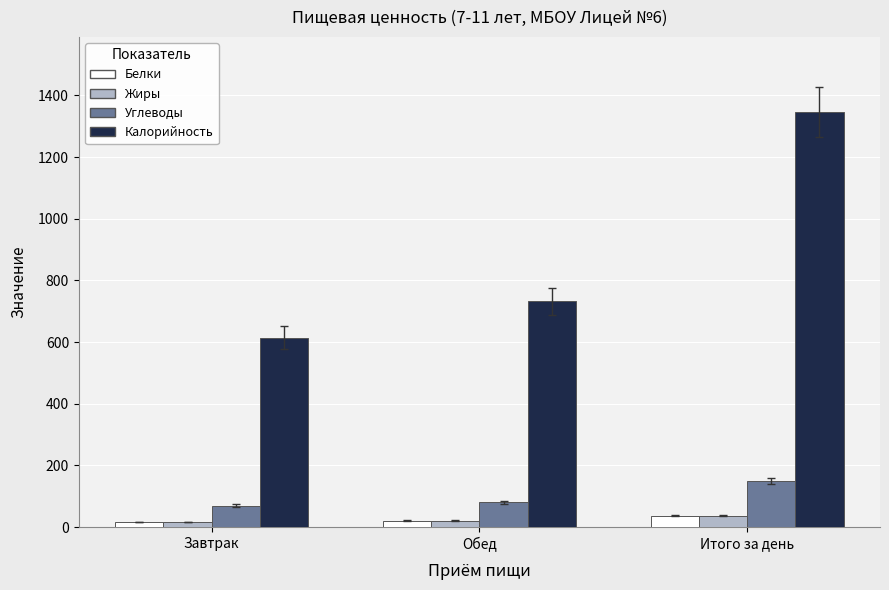

Which label corresponds to the largest value in the chart?

Итого за день